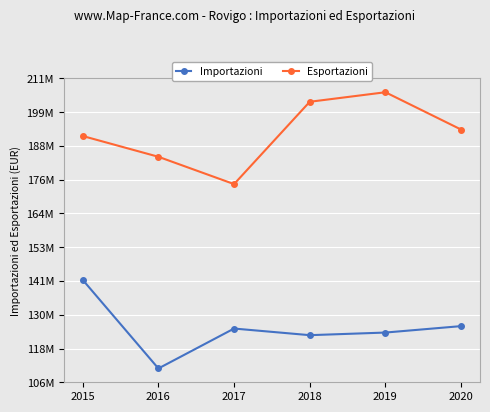

Reading left to right, transcribe all the data shown in this chart.

Importazioni: 142039195	111594222	125313081	123037511	123936632	126147155
Esportazioni: 191485357	184346737	174954710	203249448	206528286	193705040